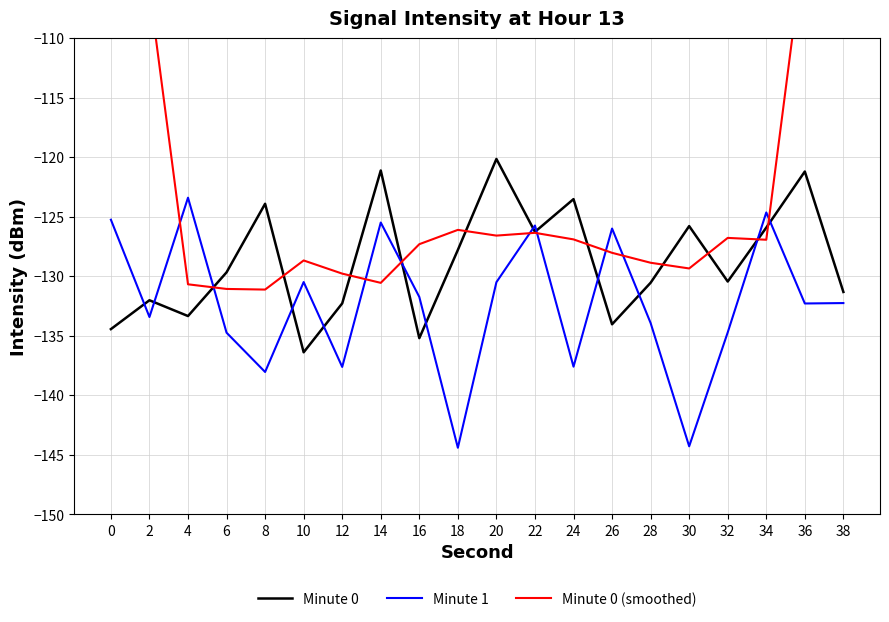

Reading right to left, transcribe all the data shown in this chart.

Minute 0: 38=-131.3	36=-121.2	34=-125.9	32=-130.5	30=-125.8	28=-130.6	26=-134.0	24=-123.5	22=-126.3	20=-120.2	18=-127.8	16=-135.2	14=-121.1	12=-132.3	10=-136.4	8=-123.9	6=-129.7	4=-133.4	2=-132.0	0=-134.5
Minute 1: 38=-132.3	36=-132.3	34=-124.6	32=-134.7	30=-144.3	28=-133.9	26=-126.0	24=-137.6	22=-125.7	20=-130.5	18=-144.4	16=-131.7	14=-125.5	12=-137.6	10=-130.5	8=-138.1	6=-134.7	4=-123.4	2=-133.4	0=-125.3
Minute 0 (smoothed): 38=-75.7	36=-101.8	34=-126.9	32=-126.8	30=-129.4	28=-128.9	26=-128.0	24=-126.9	22=-126.4	20=-126.6	18=-126.1	16=-127.3	14=-130.6	12=-129.8	10=-128.7	8=-131.1	6=-131.1	4=-130.7	2=-105.9	0=-80.0